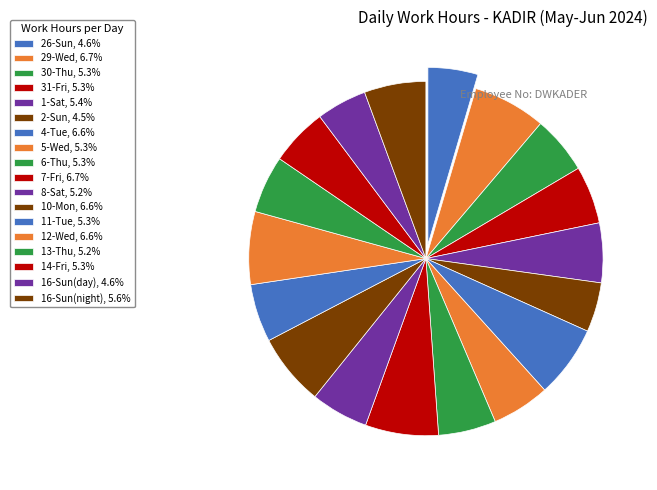

What is the ratio of the value at 10-Mon to the value at 31-Fri?

1.2